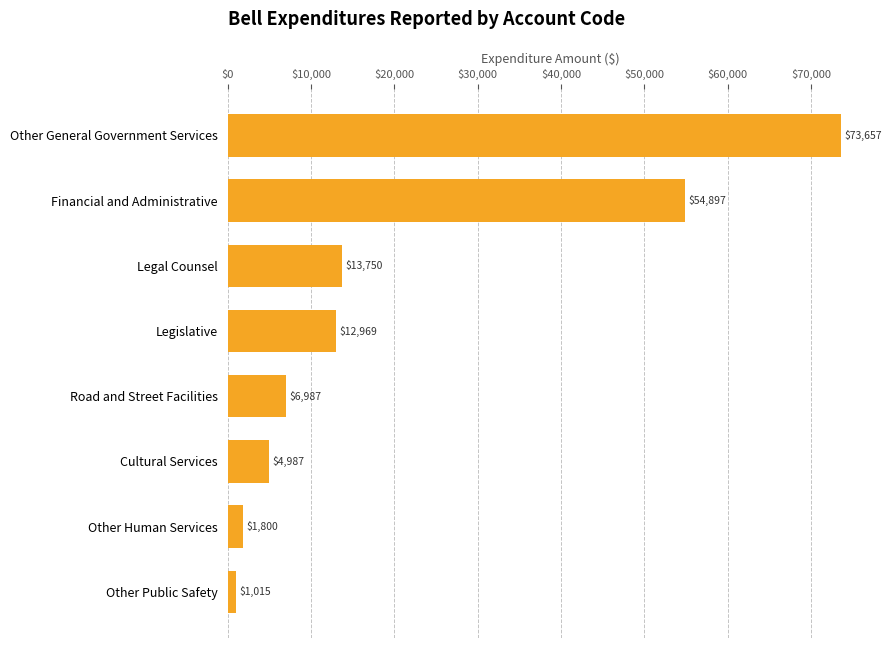

The value at Road and Street Facilities is 4297. True or false?

False